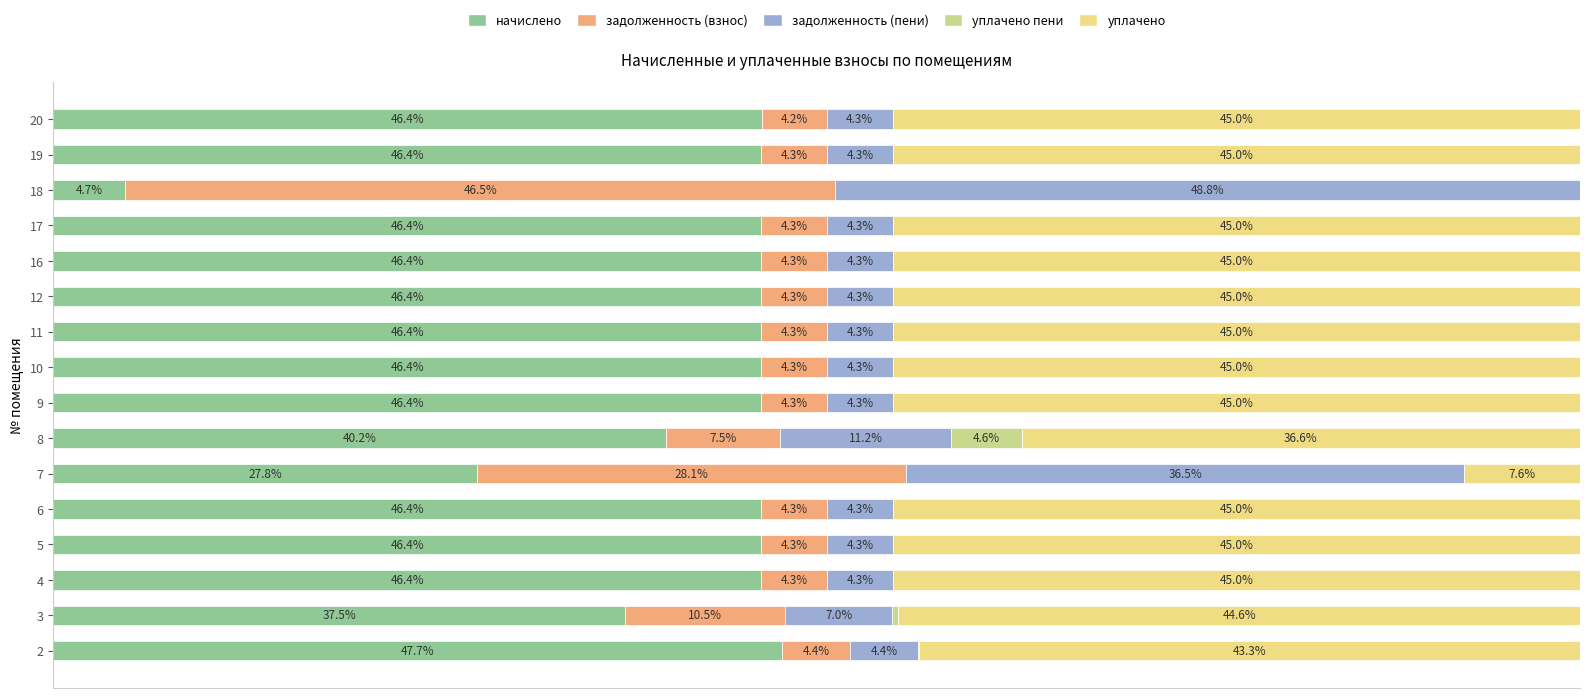

What is the value of the уплачено bar at the 11th from the left?

45.0